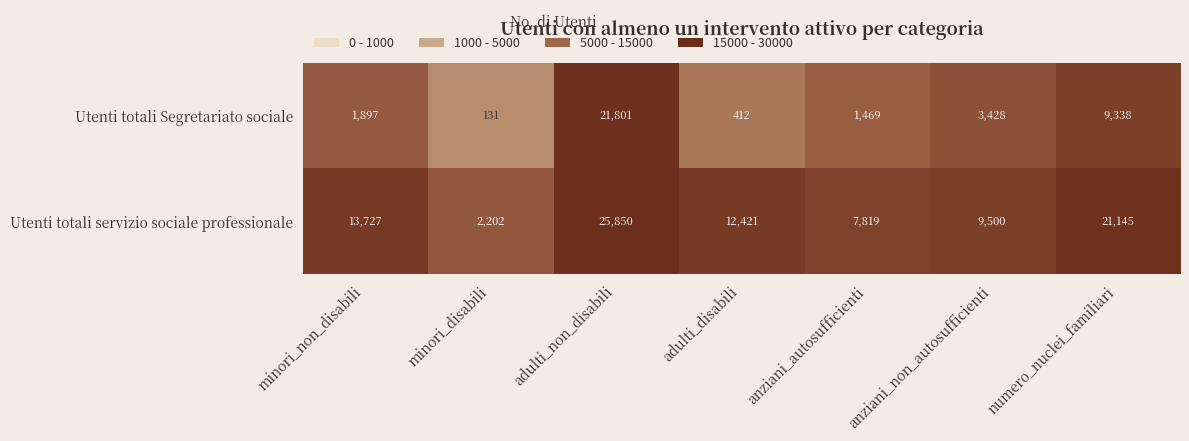

What is the smallest value displayed?

131